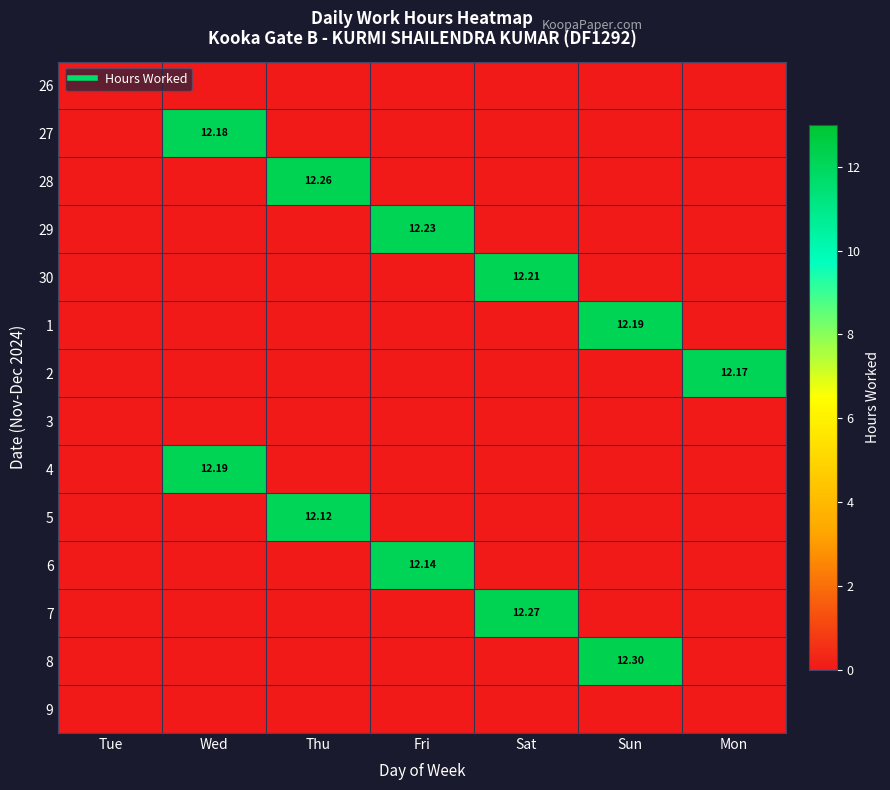

At which label is 27 closest to 6?

Tue